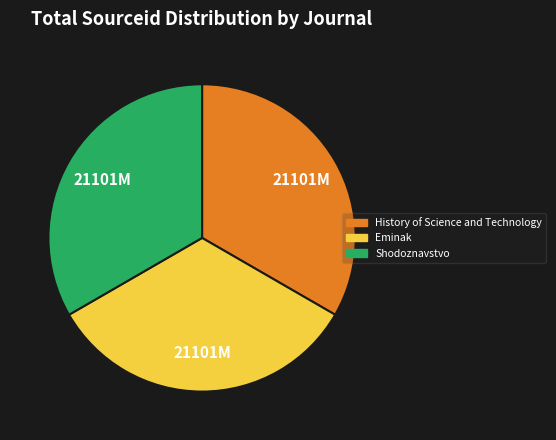

Is Eminak the majority of the pie?

No